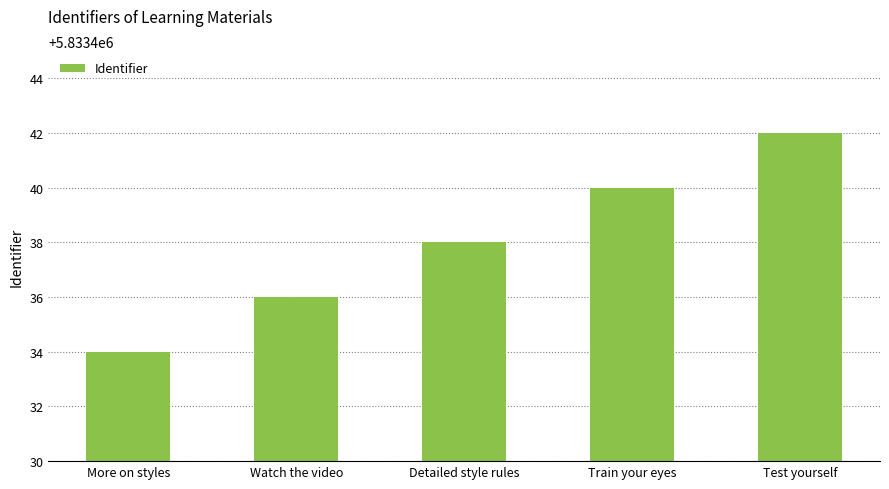

Rank the categories by value from lowest to highest.

More on styles, Watch the video, Detailed style rules, Train your eyes, Test yourself